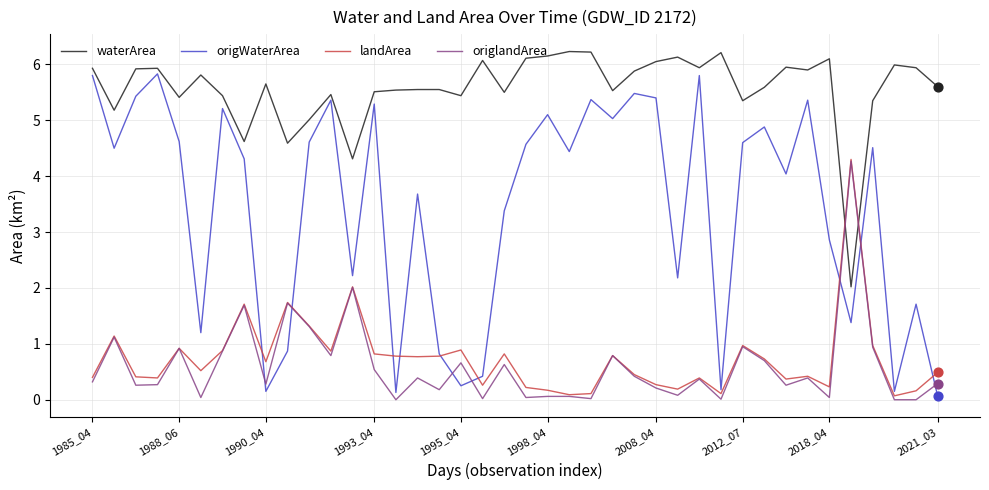

Which series has the largest total across all categories?

waterArea